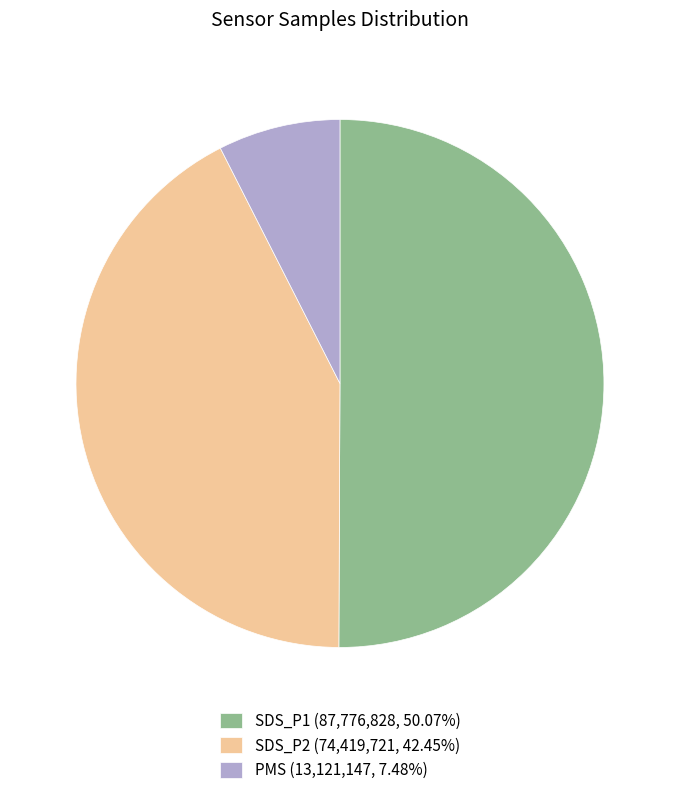

Approximately how many times larger is the value at SDS_P2 (74,419,721, 42.45%) compared to PMS (13,121,147, 7.48%)?

5.7